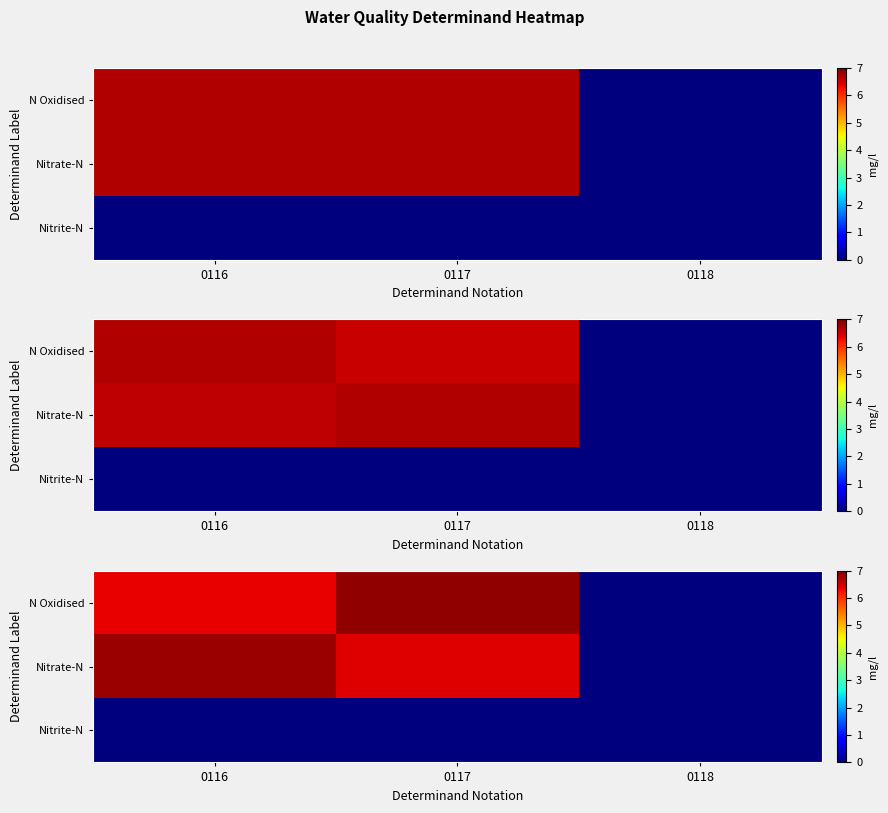

Between 0117 and 0116, which is larger?

0117